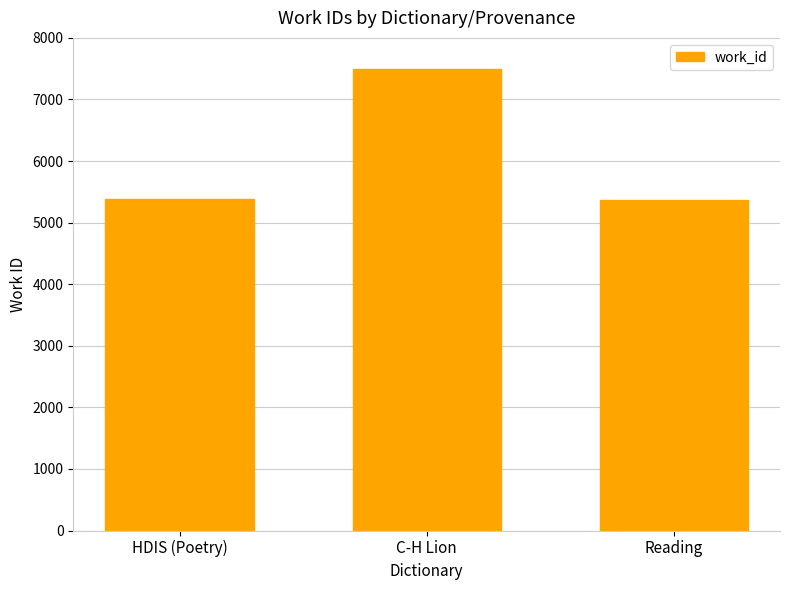

The chart shows a value of 5390 at HDIS (Poetry). True or false?

True